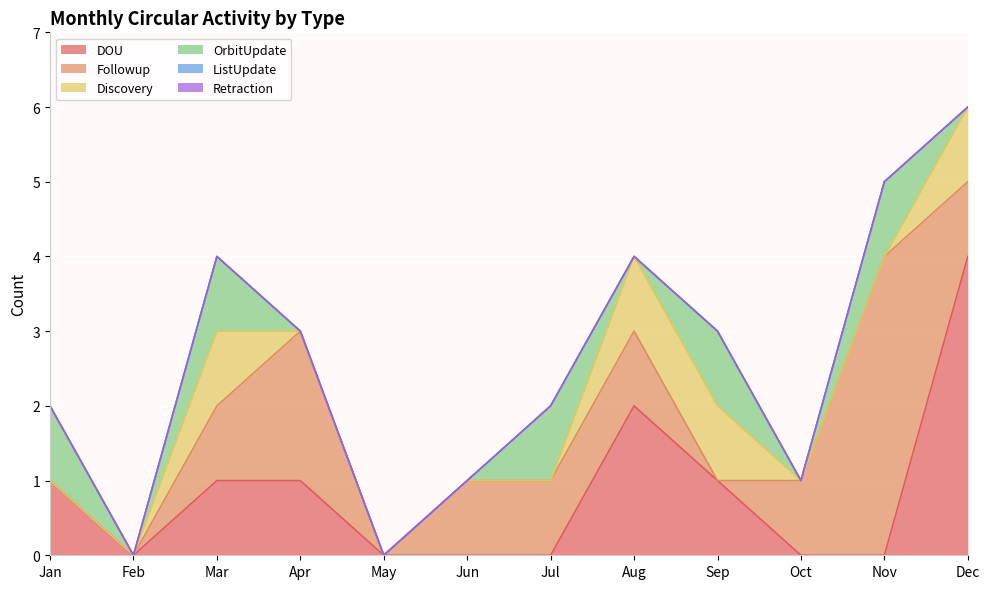

How many data points does each series have?

12